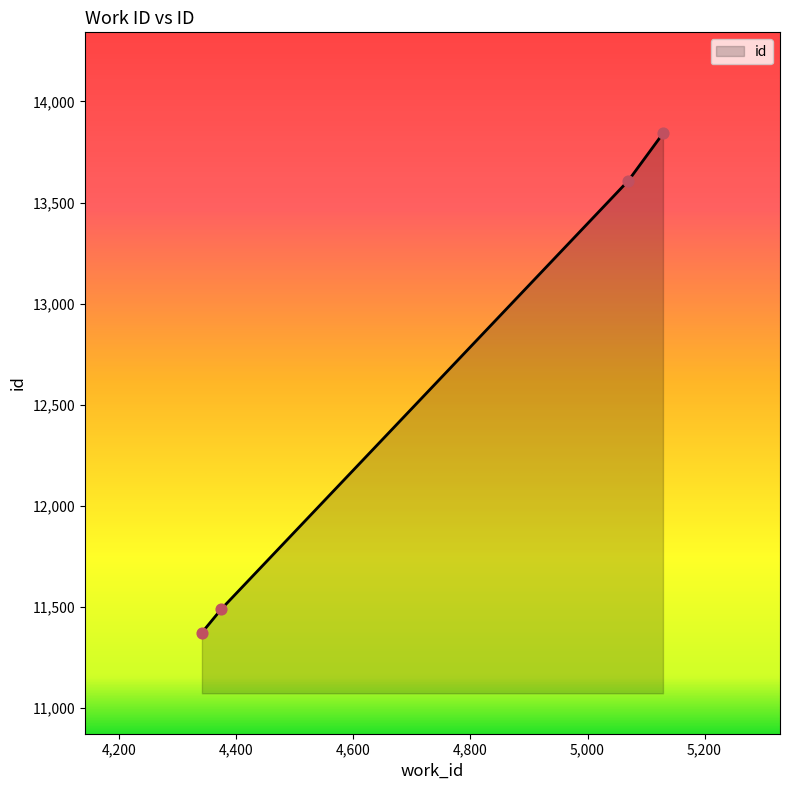

What is the greatest value displayed?

13842